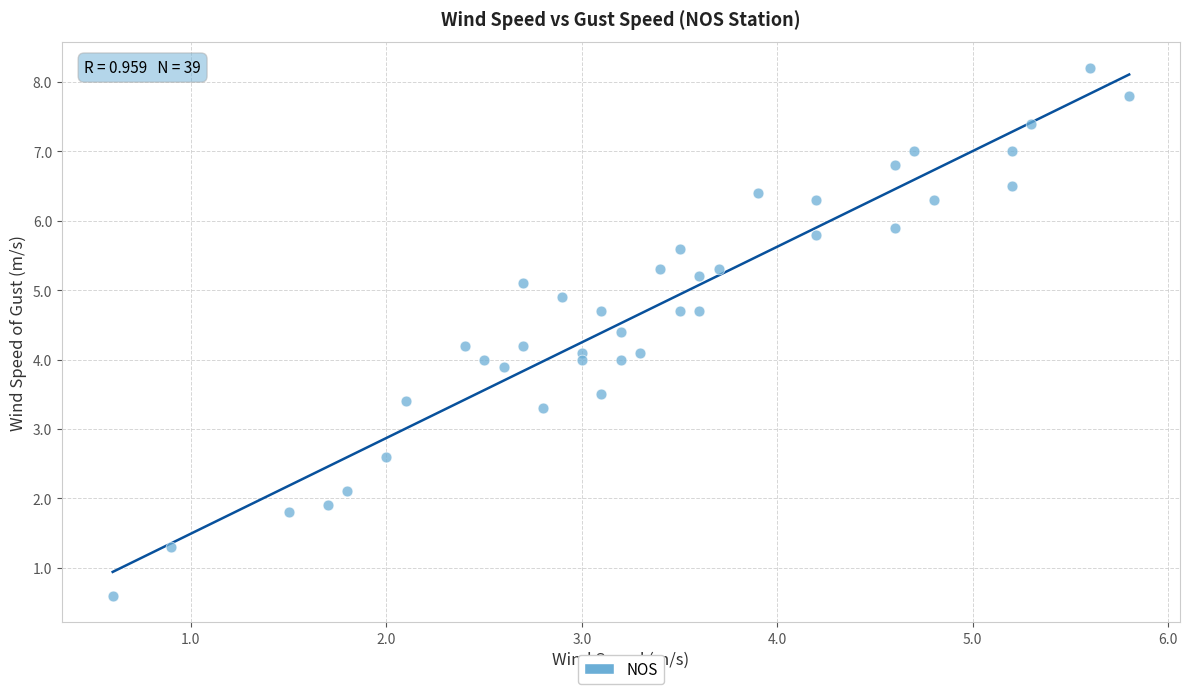

How many data points are displayed?

39